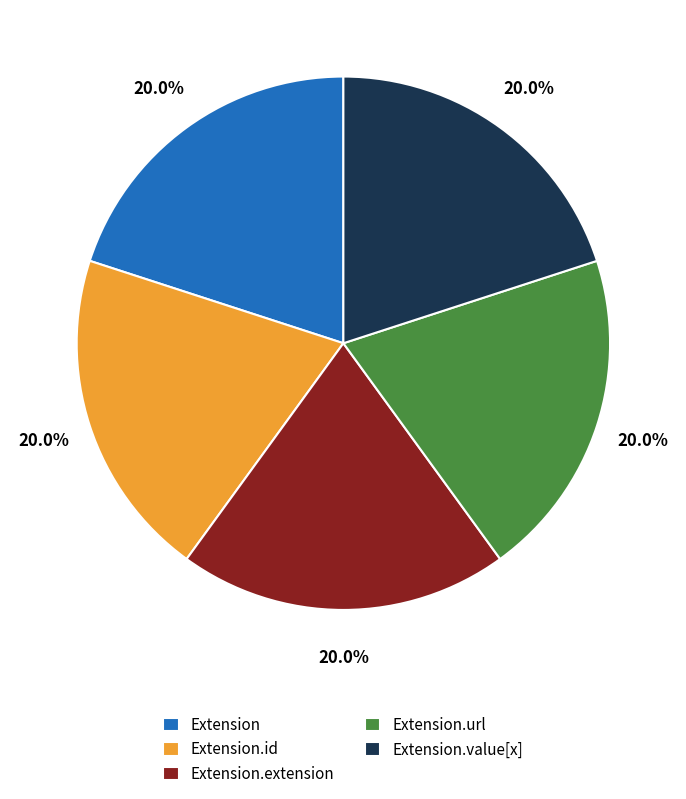

True or false: Extension.id accounts for 7% of the total.

False